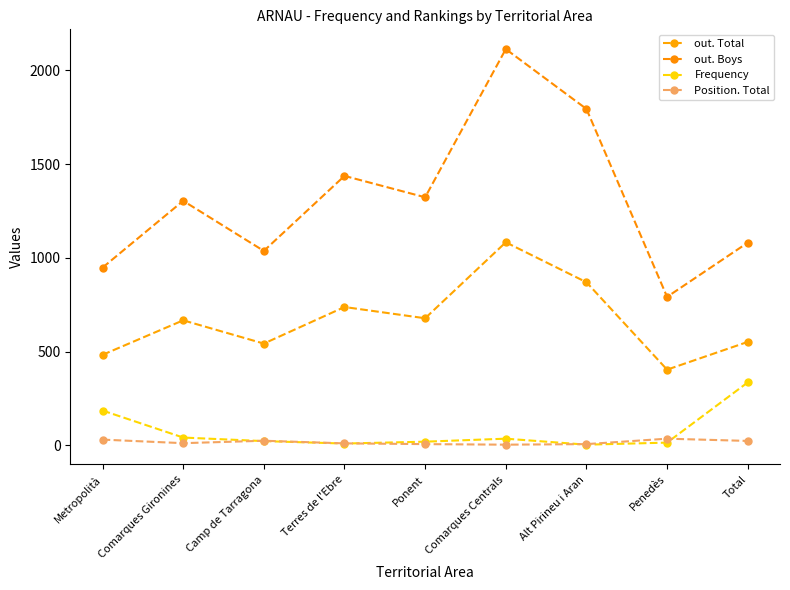

Reading right to left, extract all data points from this chart.

out. Total: Total=552	Penedès=404	Alt Pirineu i Aran=870	Comarques Centrals=1083	Ponent=678	Terres de l'Ebre=738	Camp de Tarragona=543	Comarques Gironines=667	Metropolità=483
out. Boys: Total=1081	Penedès=792	Alt Pirineu i Aran=1794	Comarques Centrals=2113	Ponent=1323	Terres de l'Ebre=1437	Camp de Tarragona=1037	Comarques Gironines=1304	Metropolità=948
Frequency: Total=336	Penedès=15	Alt Pirineu i Aran=4	Comarques Centrals=36	Ponent=20	Terres de l'Ebre=10	Camp de Tarragona=23	Comarques Gironines=42	Metropolità=186
Position. Total: Total=24	Penedès=36	Alt Pirineu i Aran=7	Comarques Centrals=4	Ponent=7	Terres de l'Ebre=11	Camp de Tarragona=25	Comarques Gironines=12	Metropolità=31